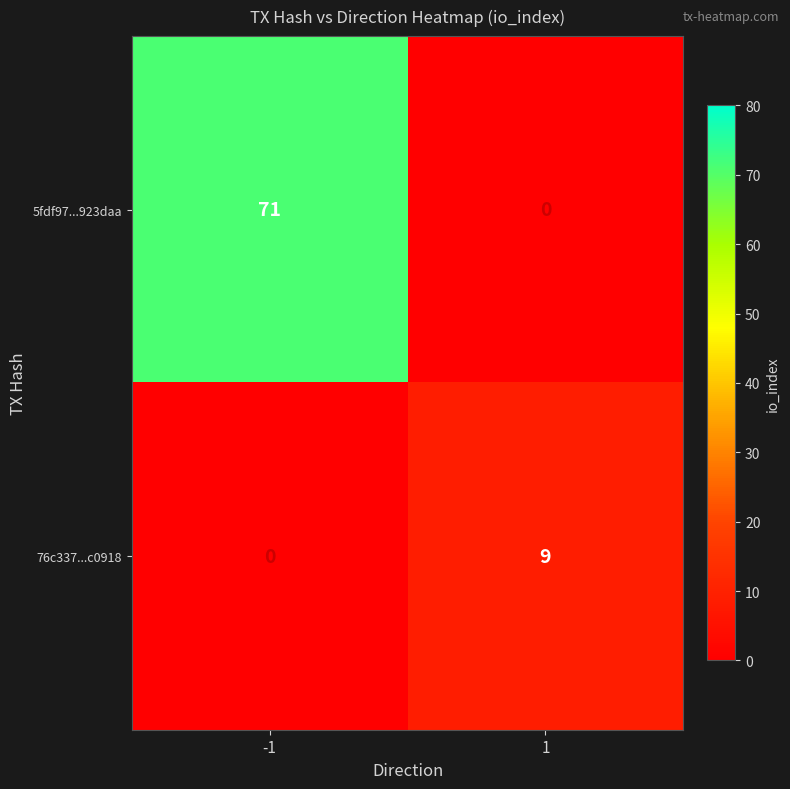

What is the average value of the 76c337...c0918 series?

4